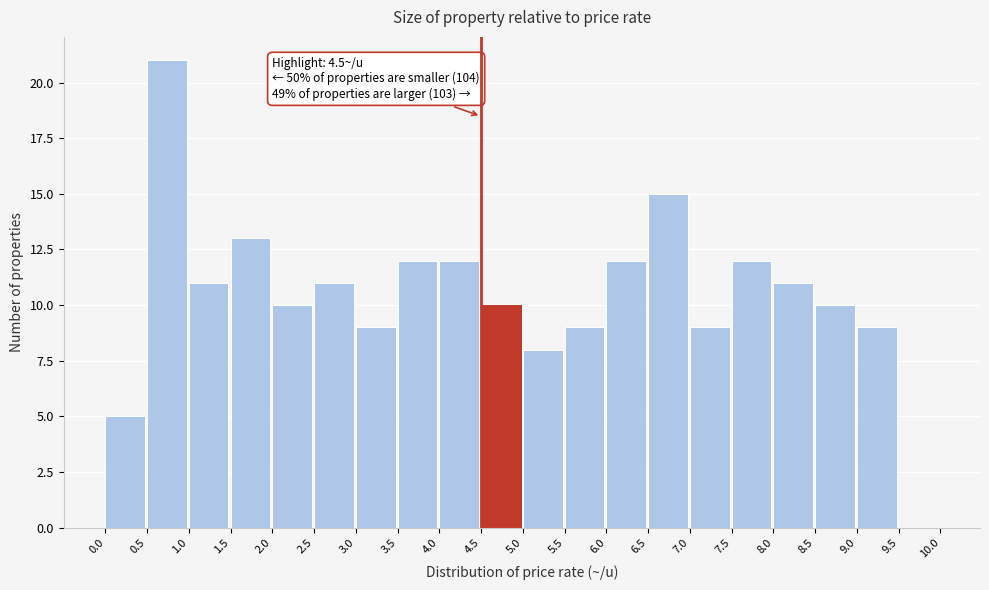

Over which range of the x-axis is the bar tallest?

0.5 to 1.0